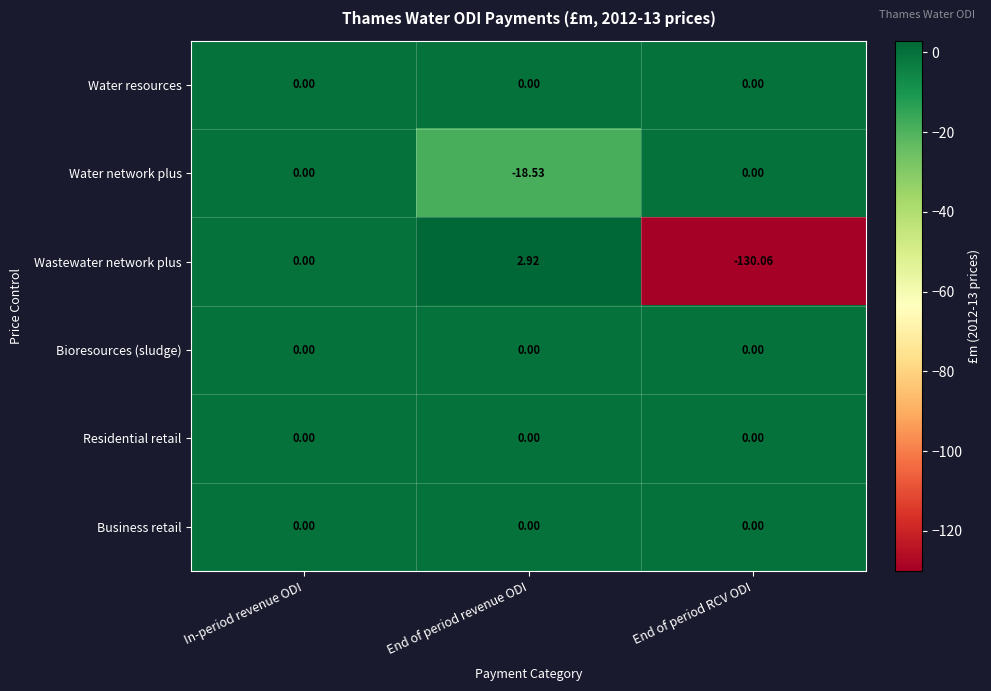

Is the value of Bioresources (sludge) at End of period revenue ODI greater than the value of Water network plus at End of period revenue ODI?

Yes